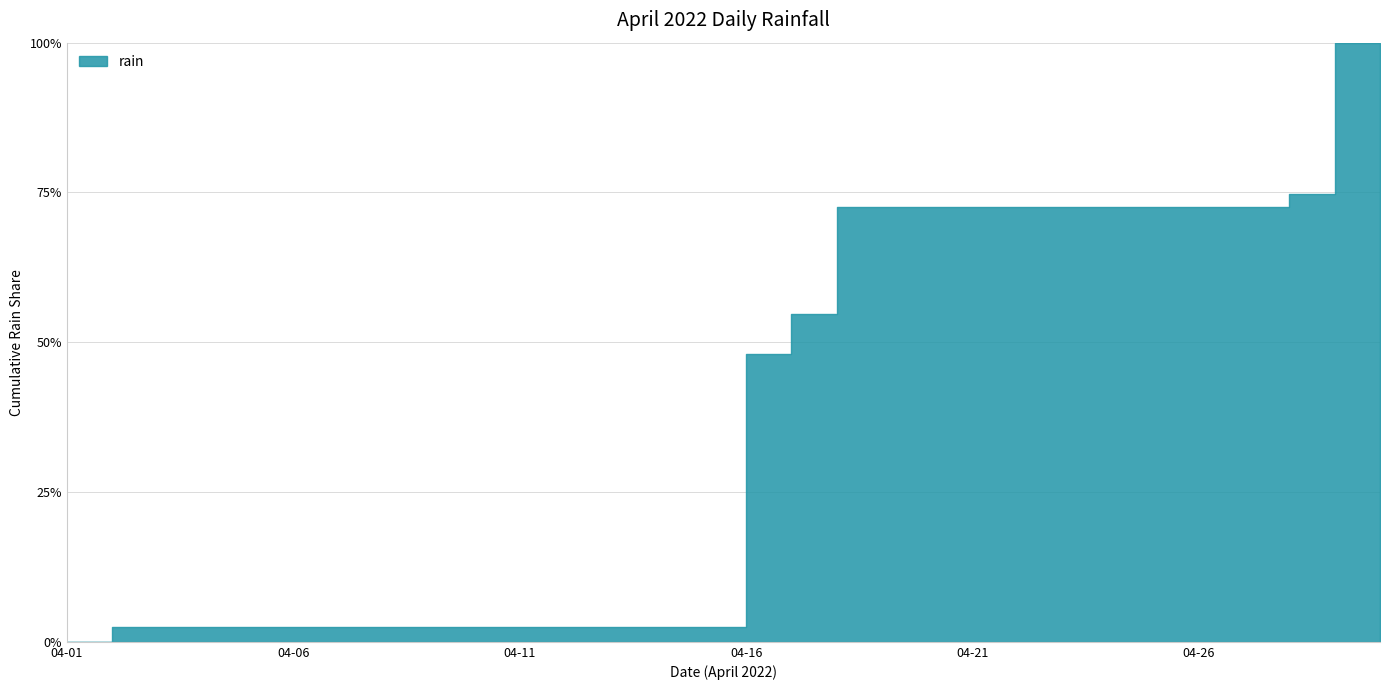

The value at 2022-04-09 is 0.0. True or false?

True